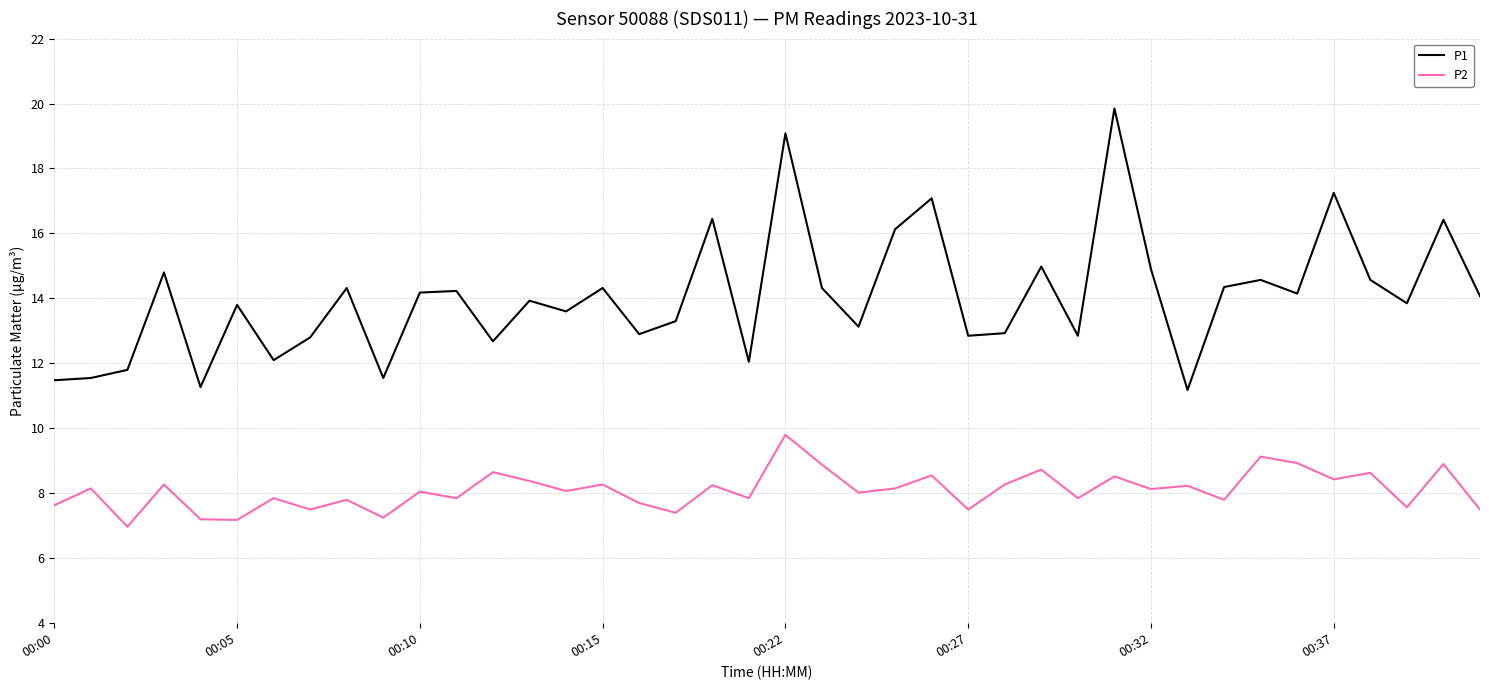

Count the number of categories in the chart.

40